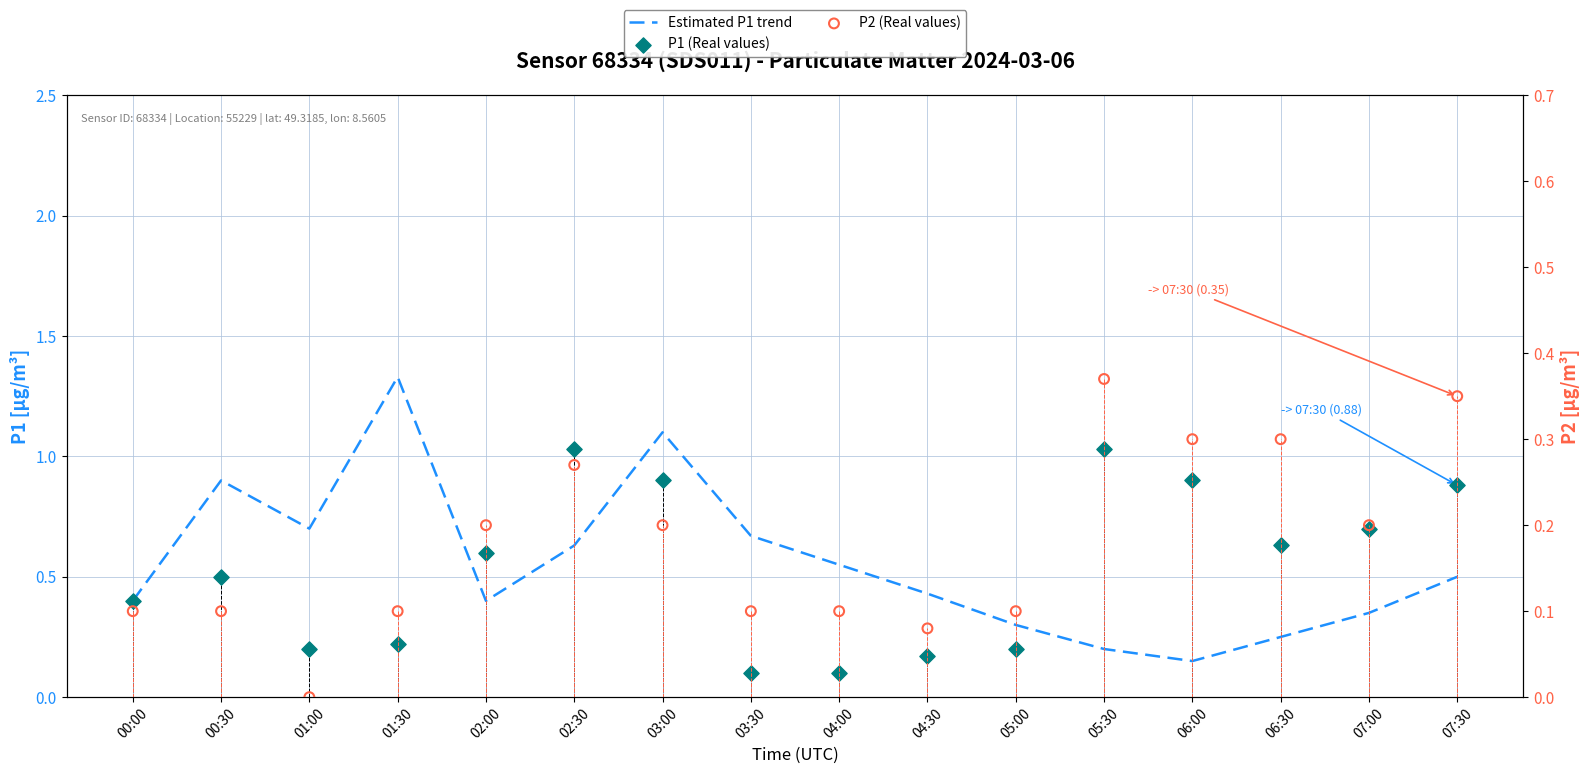

Which series has the widest spread of Y values?

Estimated P1 trend